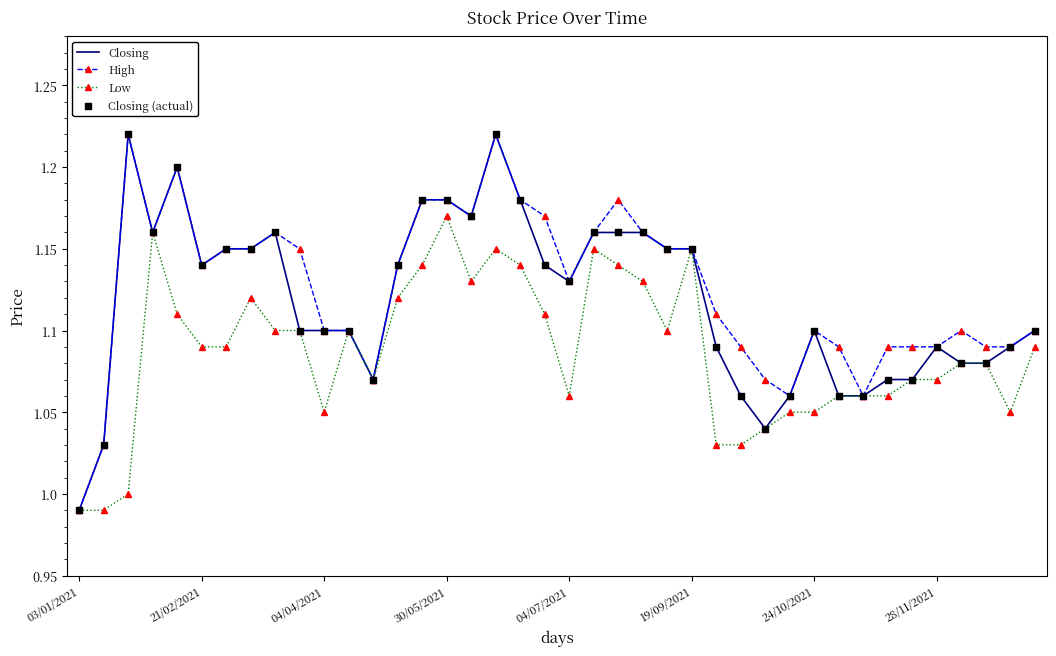

Which series has the largest total across all categories?

High